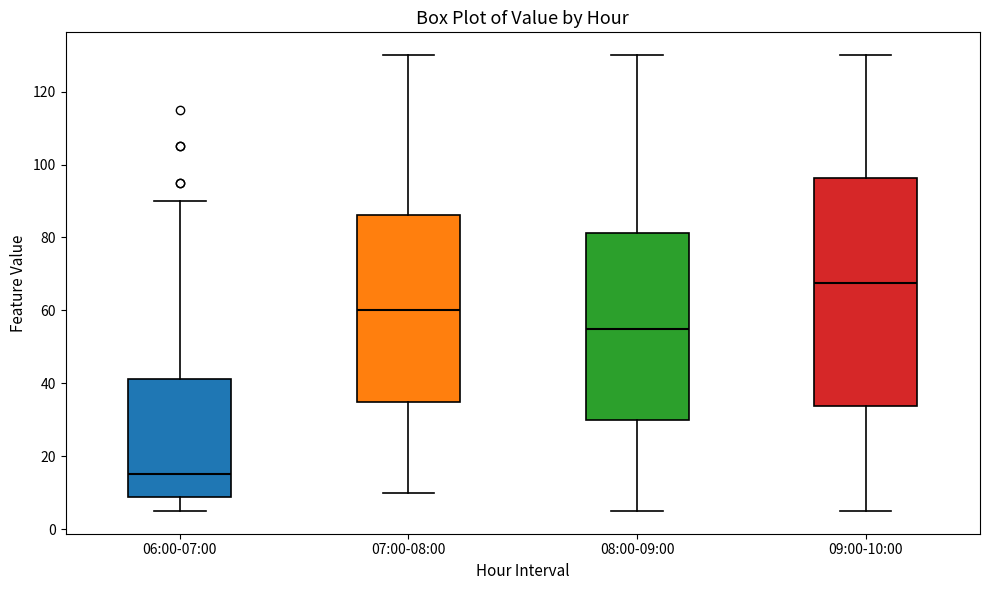

Comparing the boxes themselves (not the whiskers), which one is the tallest?

09:00-10:00